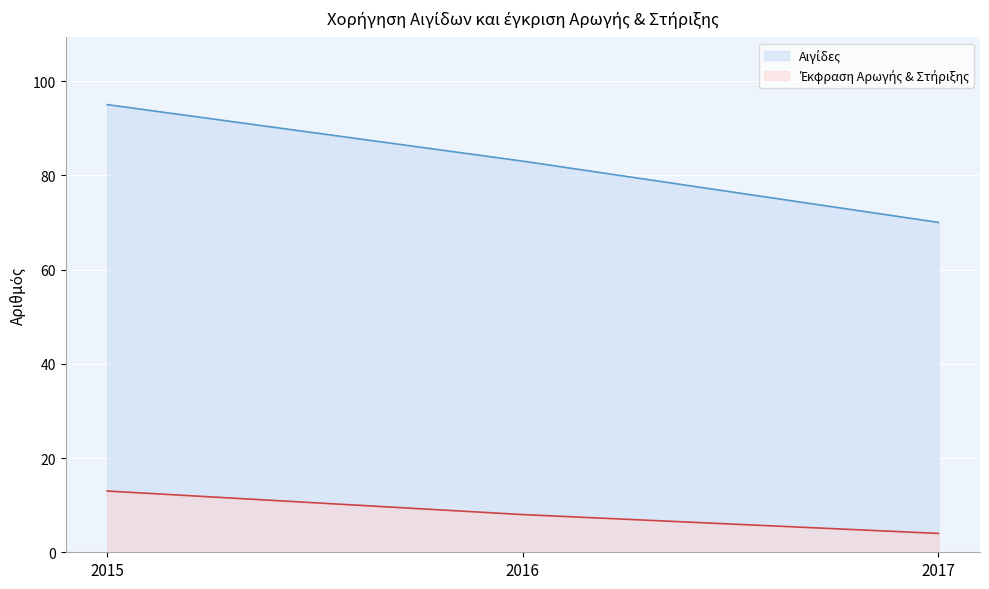

What is the spread (max minus min) of values at 2017?

66